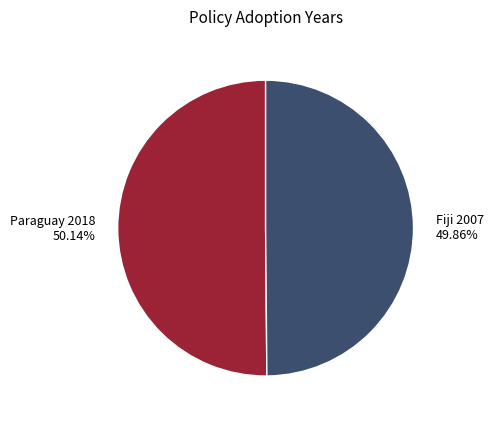

Approximately how many times larger is the value at Paraguay 2018 compared to Fiji 2007?

1.0